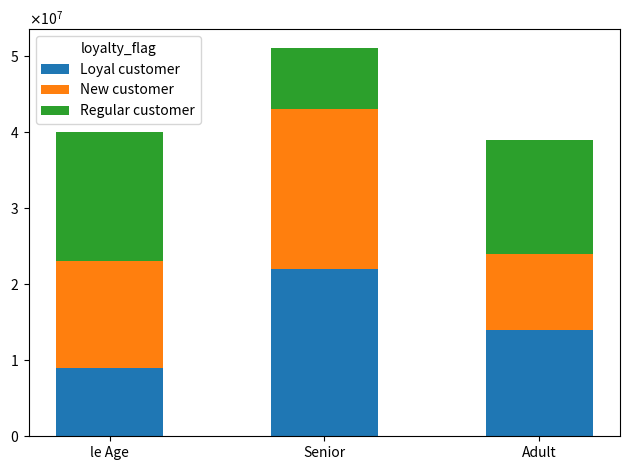

The New customer series shows 15767273 at Adult. True or false?

False